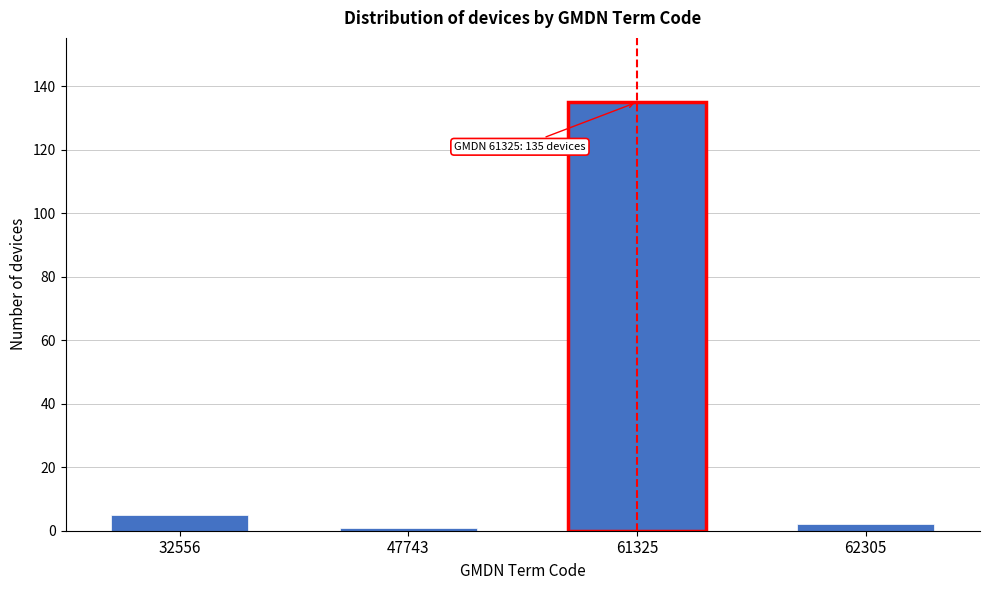

Reading right to left, extract all data points from this chart.

62305=2	61325=135	47743=1	32556=5